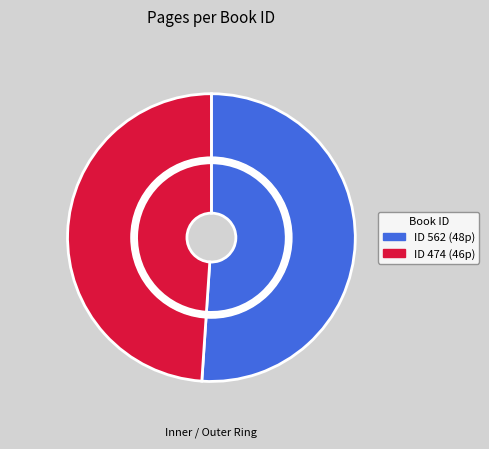

Is it true that 562 is 38% of the pie?

False